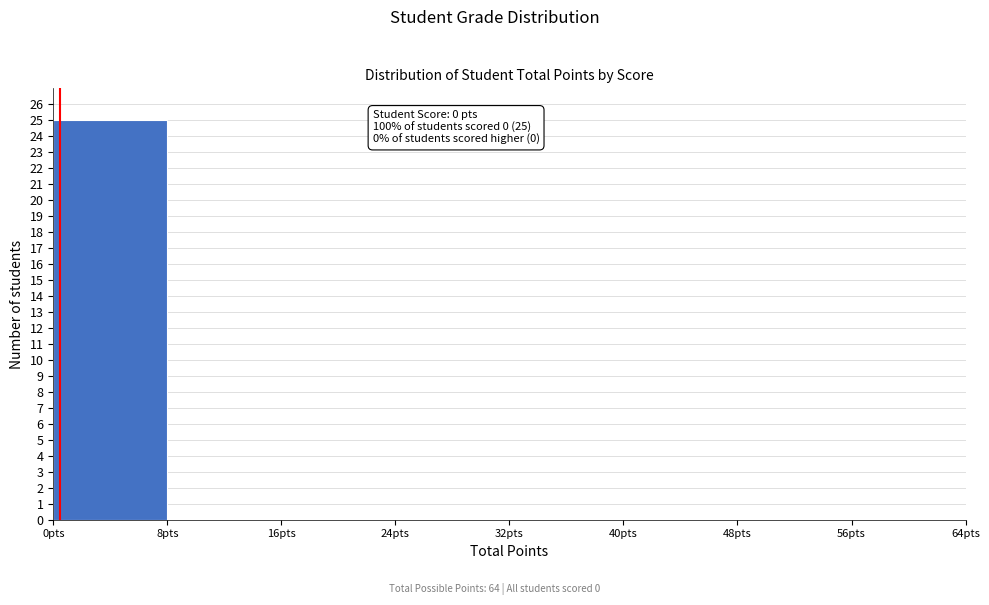

Over which range of the x-axis is the bar tallest?

0 to 8